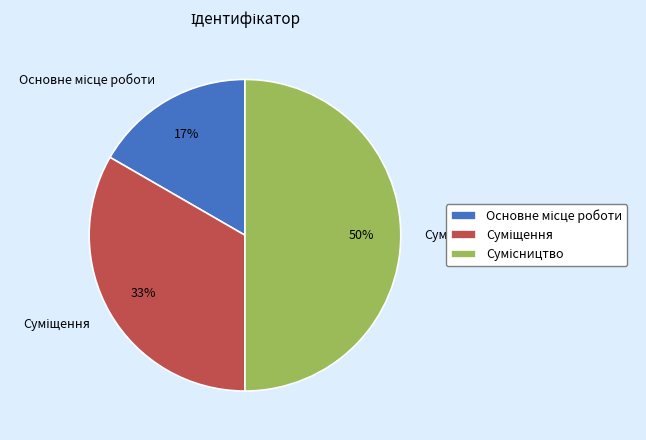

To the nearest percent, what is the difference between the largest and smallest slice percentages?

33%